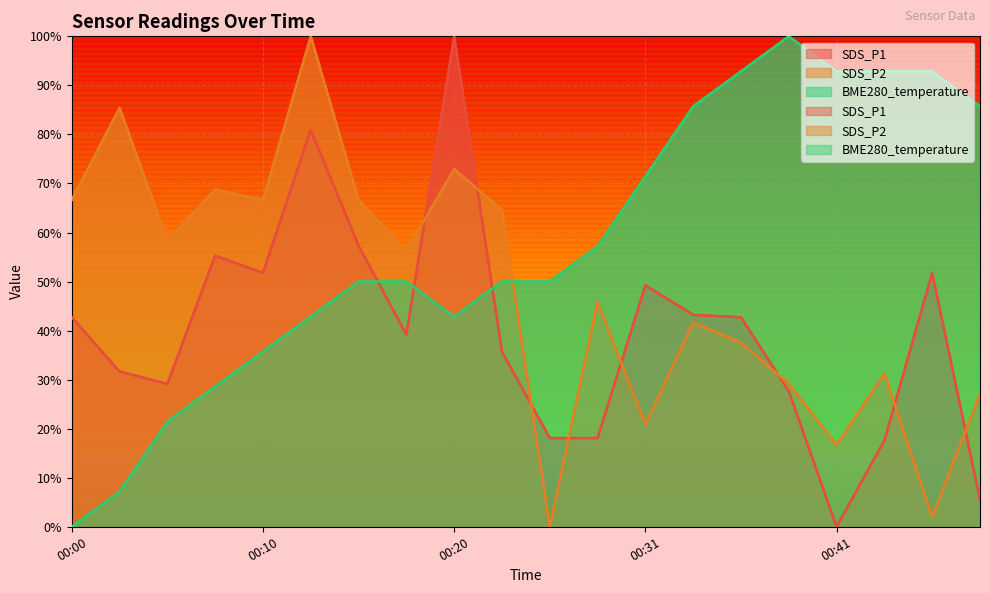

True or false: SDS_P1 and SDS_P2 intersect in this chart.

True